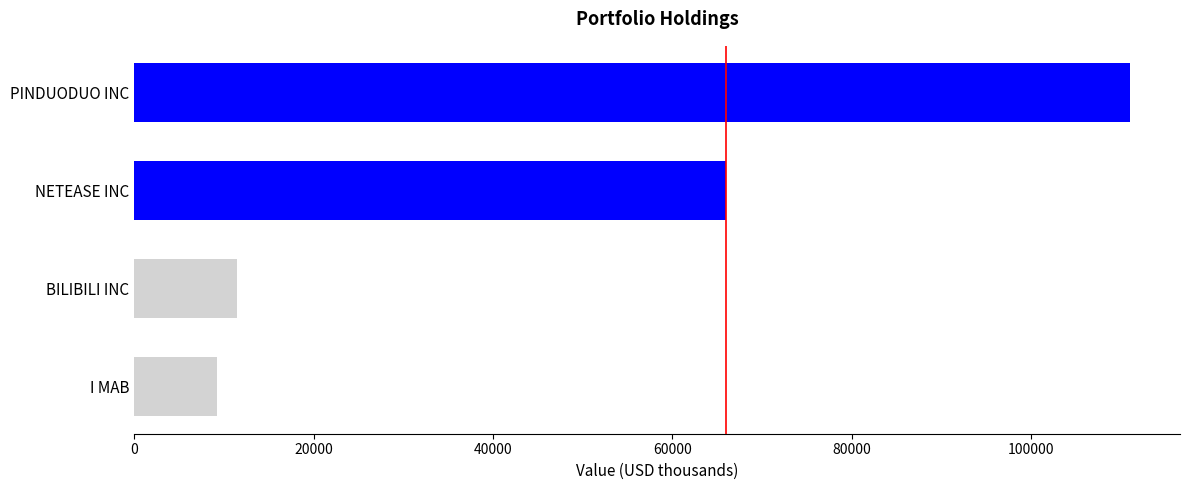

Does the chart contain stacked bars?

No